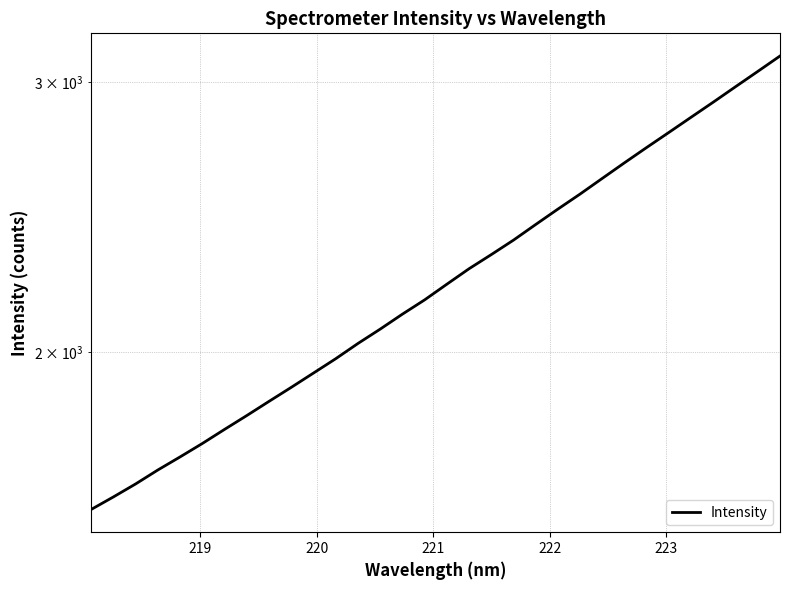

Reading left to right, what are all the values shown in this chart?

1578.2	1608.2	1639.9	1674.7	1707.9	1742.7	1780.0	1817.5	1856.6	1896.1	1937.3	1979.5	2025.3	2069.5	2116.6	2162.4	2213.9	2266.0	2314.7	2365.6	2421.8	2478.5	2535.2	2595.6	2657.2	2719.0	2781.2	2845.4	2910.7	2978.7	3047.9	3119.2